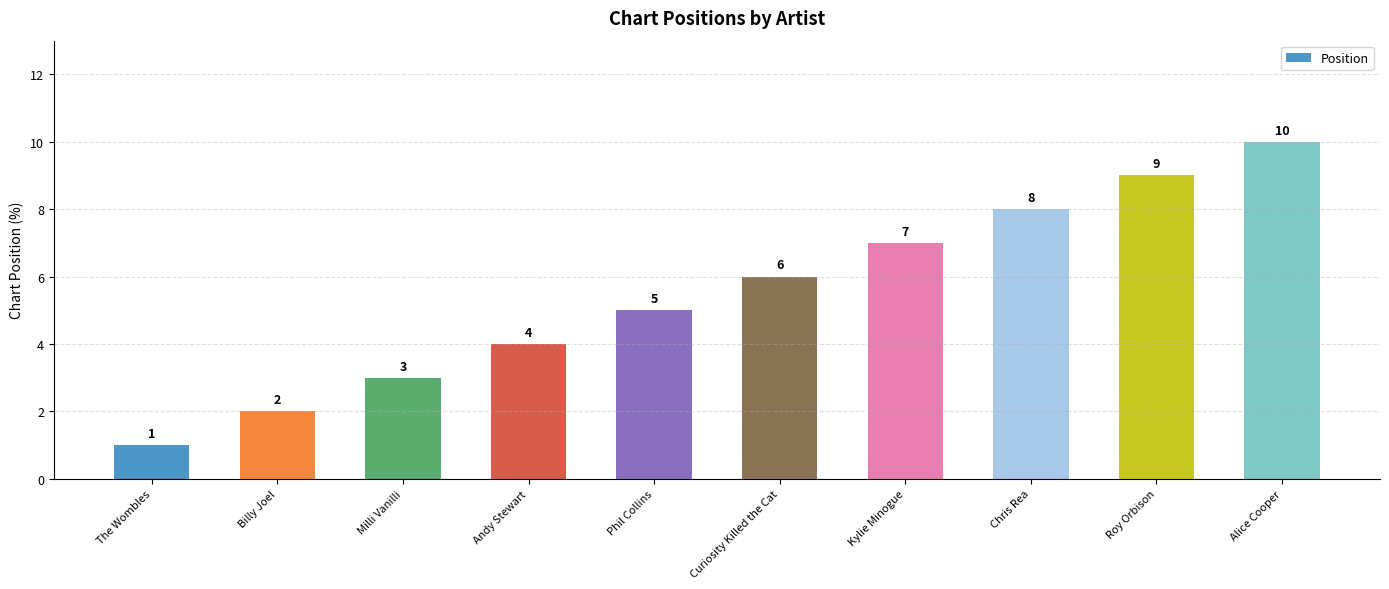

At which label is the value closest to 5?

Phil Collins